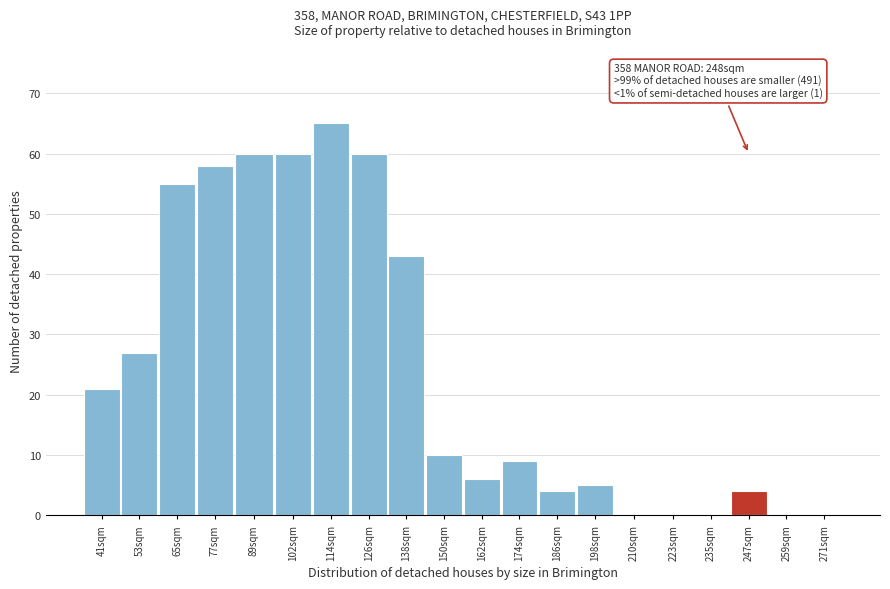

Reading right to left, what are all the values shown in this chart?

271sqm=0	259sqm=0	247sqm=4	235sqm=0	223sqm=0	210sqm=0	198sqm=5	186sqm=4	174sqm=9	162sqm=6	150sqm=10	138sqm=43	126sqm=60	114sqm=65	102sqm=60	89sqm=60	77sqm=58	65sqm=55	53sqm=27	41sqm=21